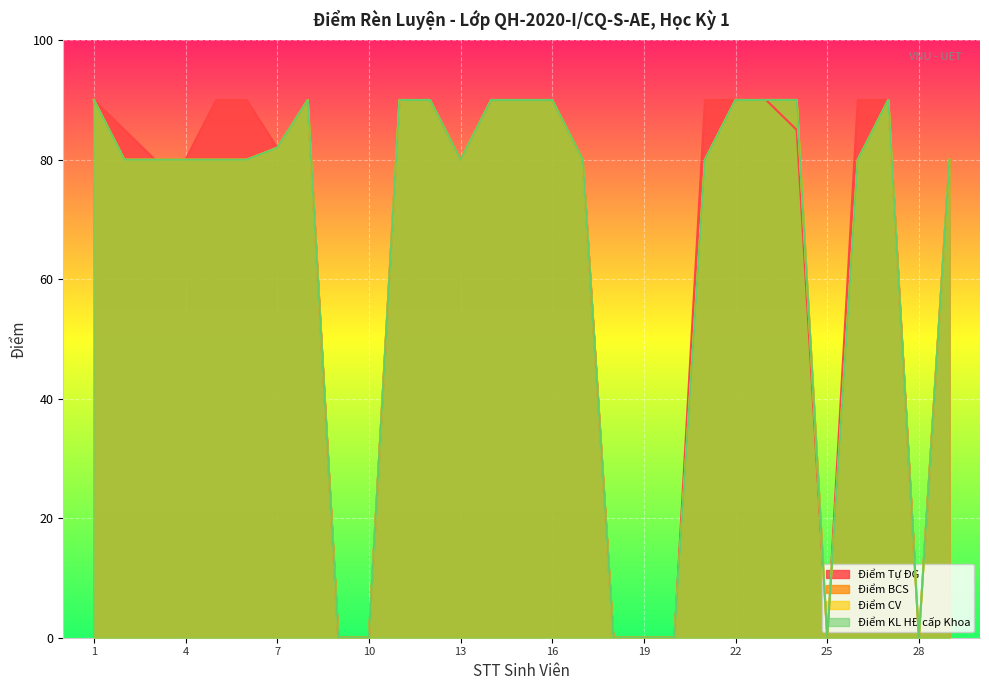

At 20, list the series in order from smallest to largest.

Điểm Tự ĐG, Điểm BCS, Điểm CV, Điểm KL HĐ cấp Khoa